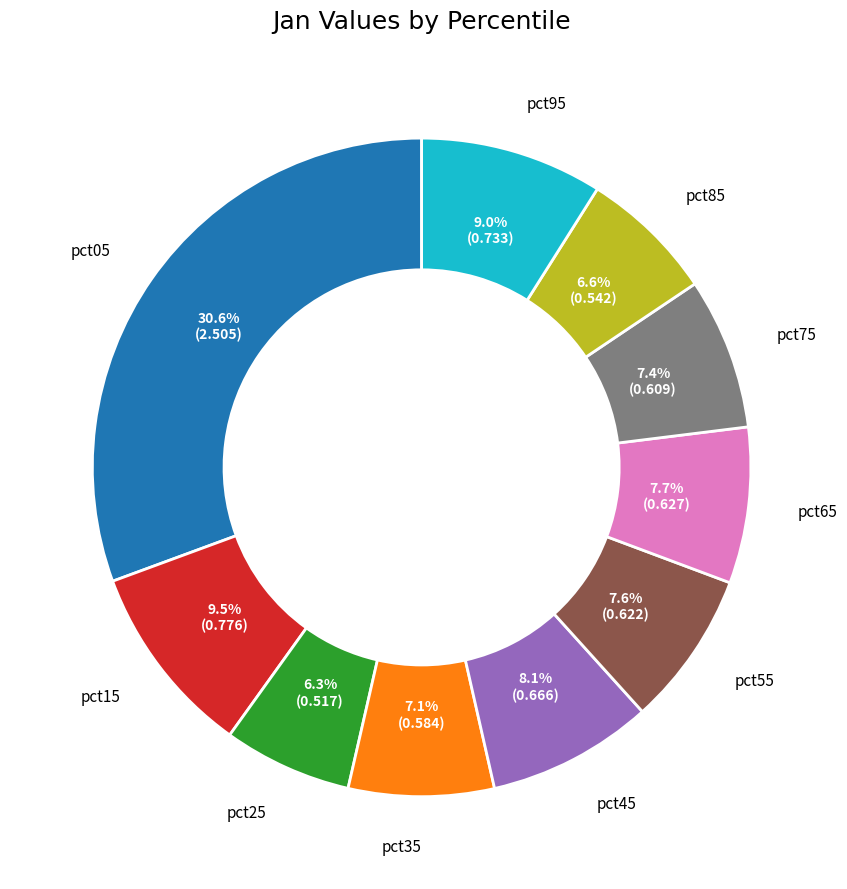

Which has a higher value, pct75 or pct05?

pct05